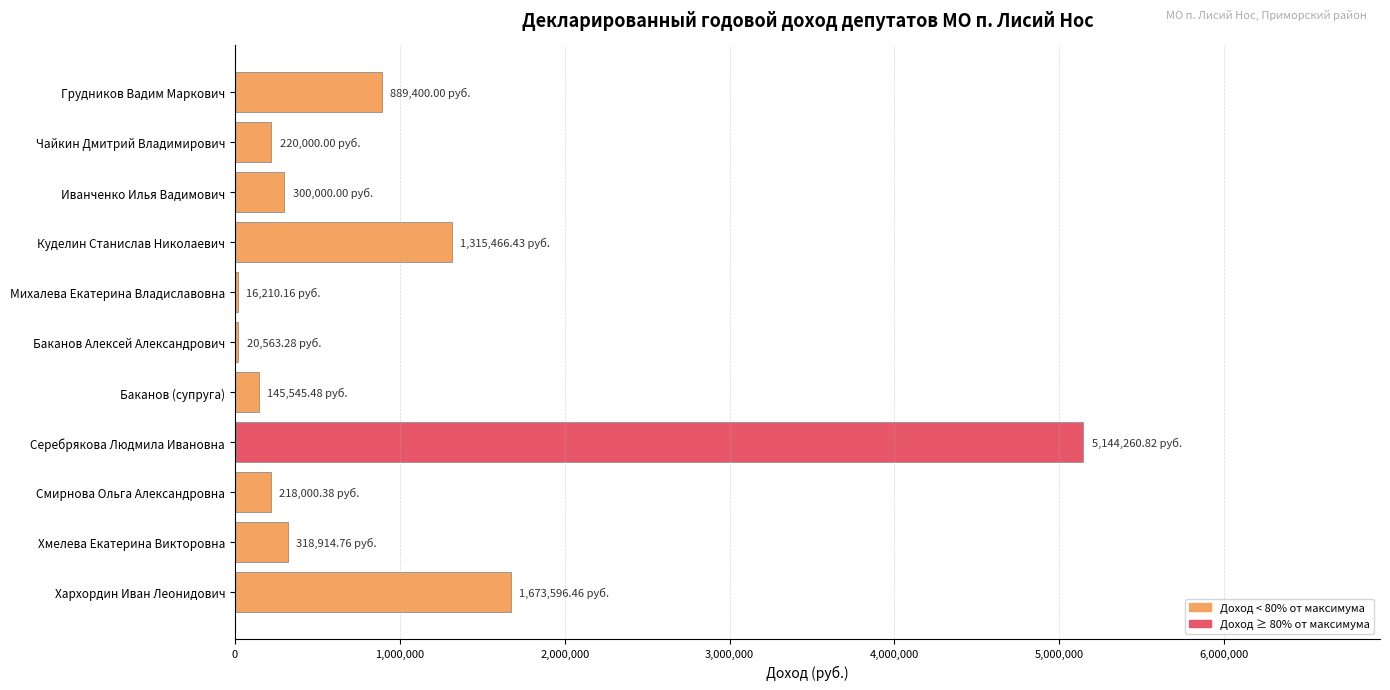

Which category has the highest value across all series?

Серебрякова Людмила Ивановна